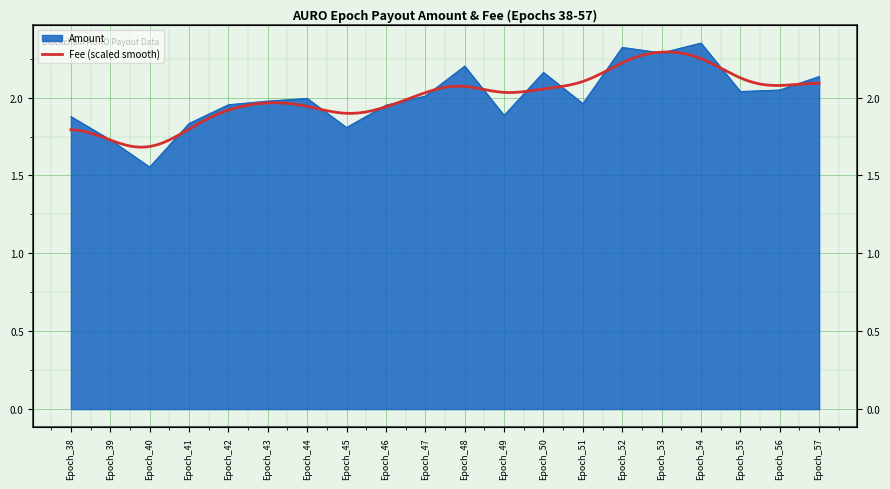

True or false: the data shows 1.6 at Epoch_40.

True